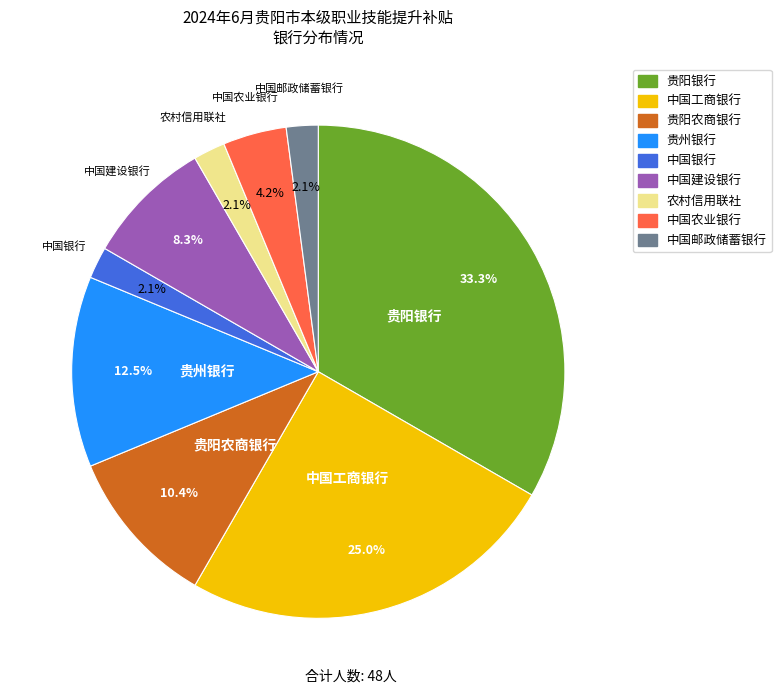

How many slices are in this pie chart?

9